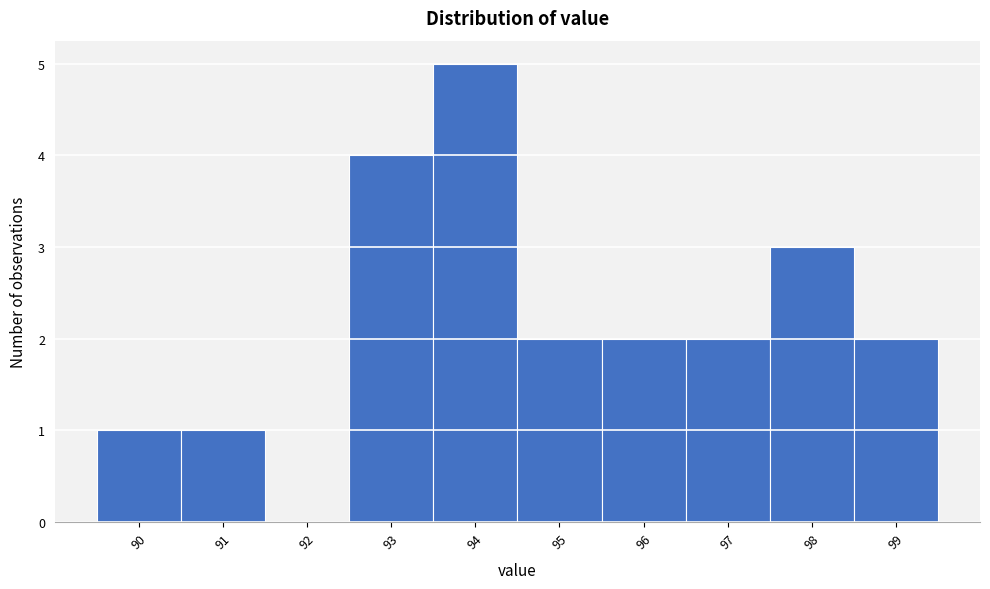

Reading left to right, extract all data points from this chart.

90=1	91=1	92=0	93=4	94=5	95=2	96=2	97=2	98=3	99=2